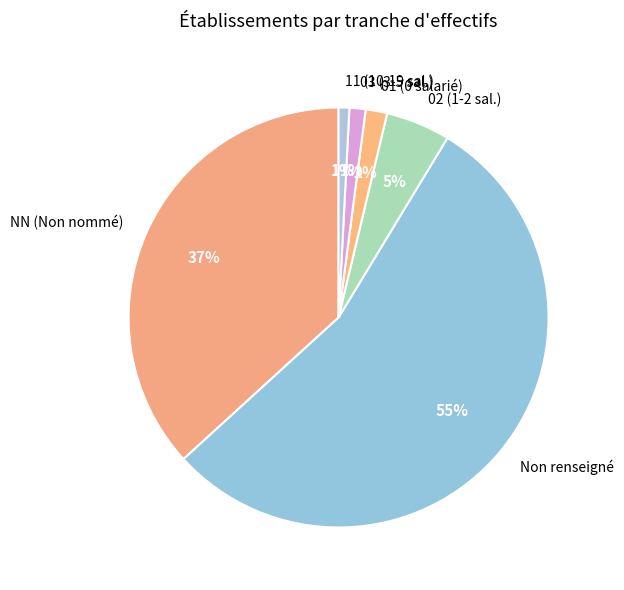

How many slices are in this pie chart?

6